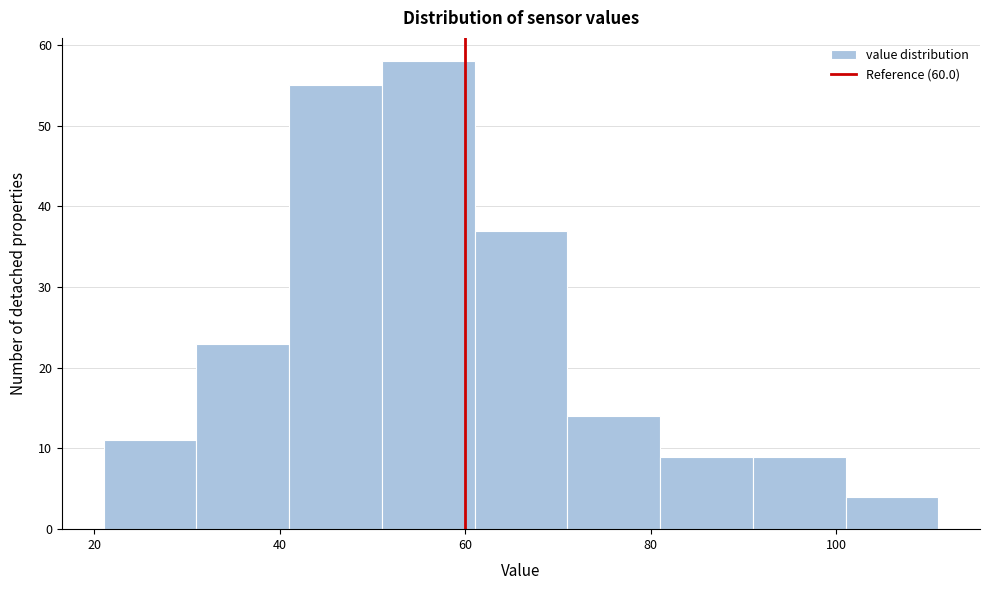

Reading left to right, list every bar in this chart as the range it spans on the x-axis followed by its height. Neither the bar edges nor the heights are printed on the chart, so give them approximately, as read against the axes.

21 to 31: 11
31 to 41: 23
41 to 51: 55
51 to 61: 58
61 to 71: 37
71 to 81: 14
81 to 91: 9
91 to 101: 9
101 to 111: 4